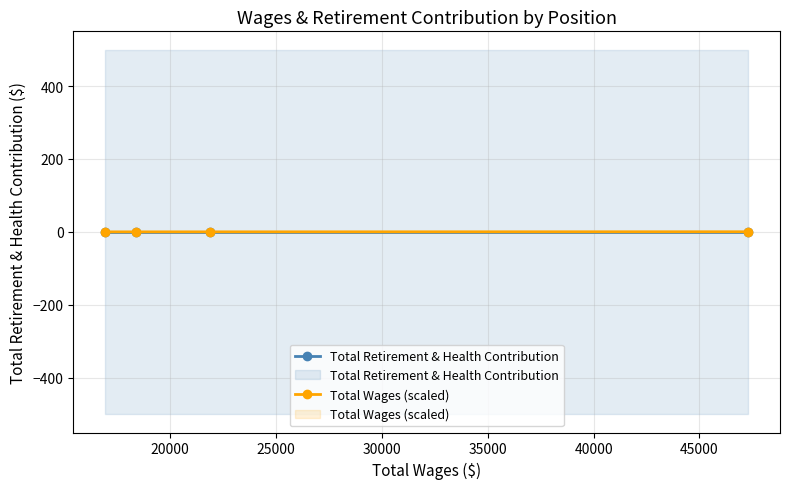

The value of Total Retirement & Health Contribution at 30000 is 0.0. True or false?

True